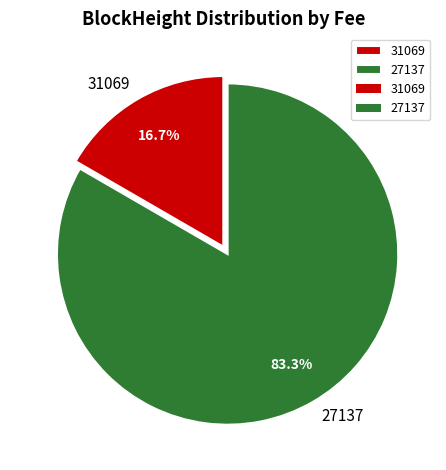

Between 31069 and 27137, which is larger?

27137